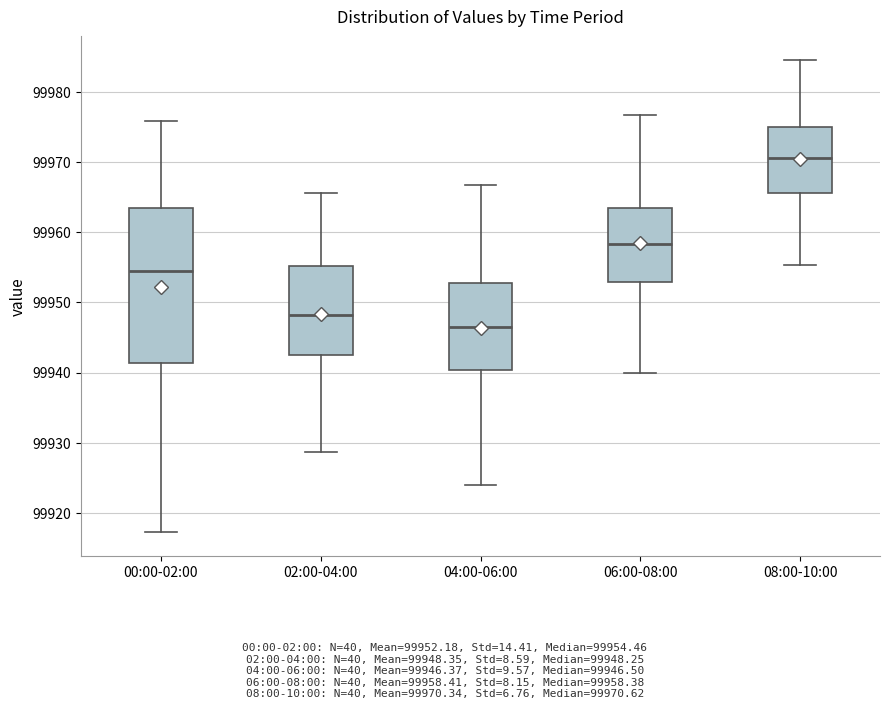

Which box has the lowest median line?

04:00-06:00